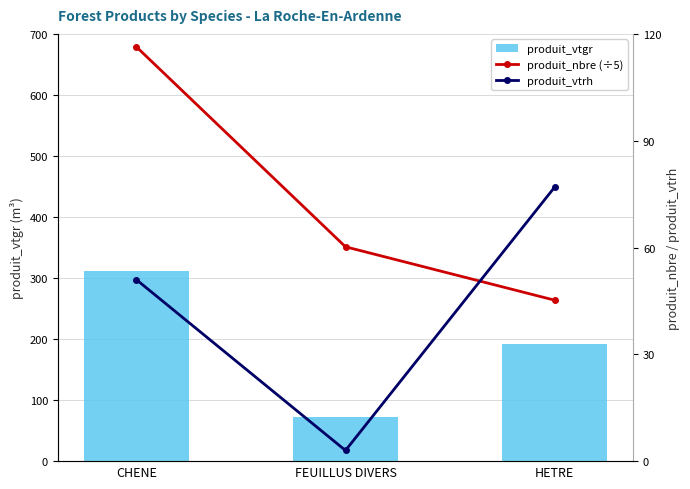

What position from the left is FEUILLUS DIVERS?

2